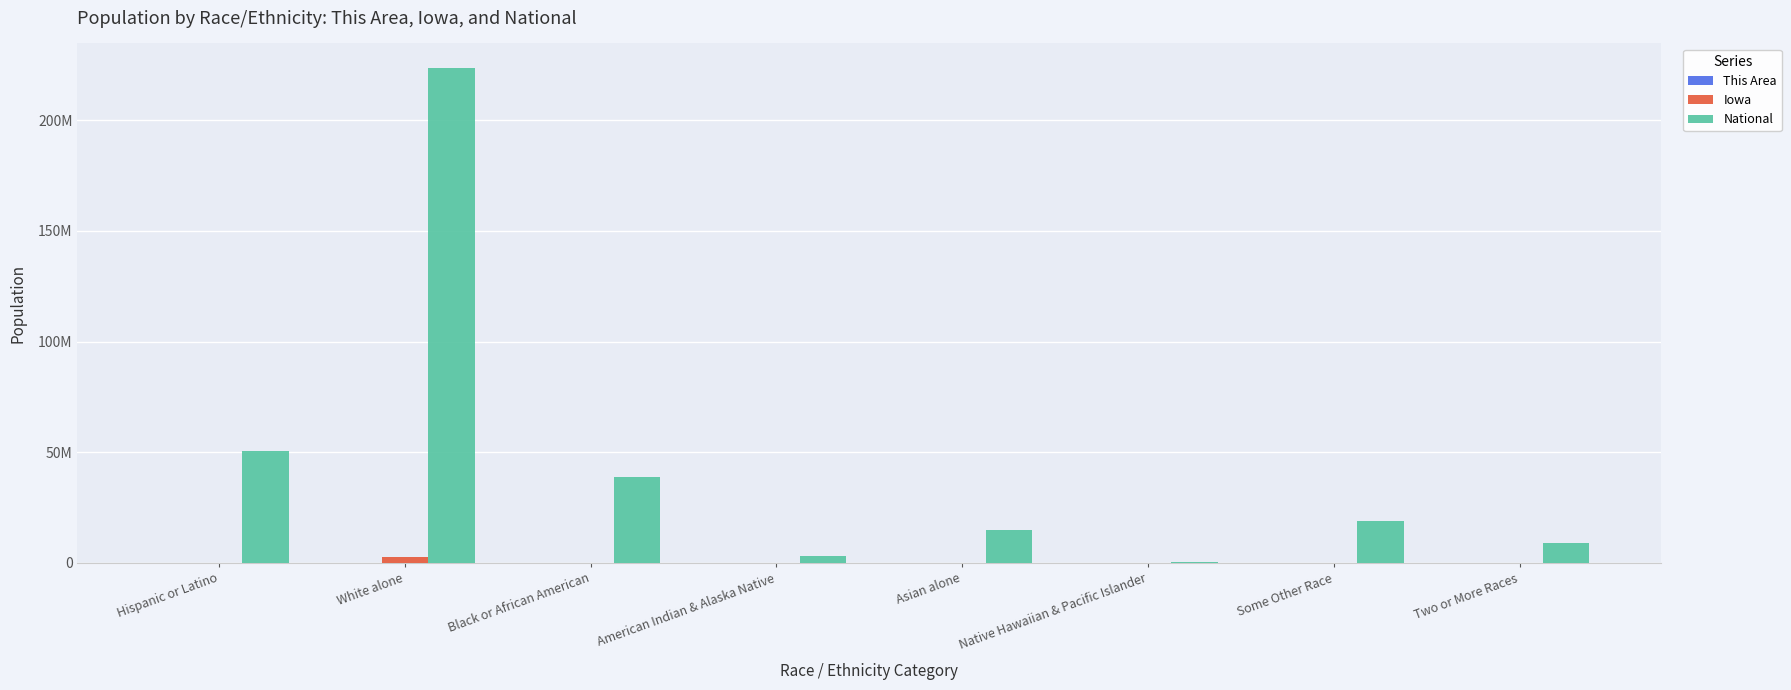

Which series has the widest spread of values?

National